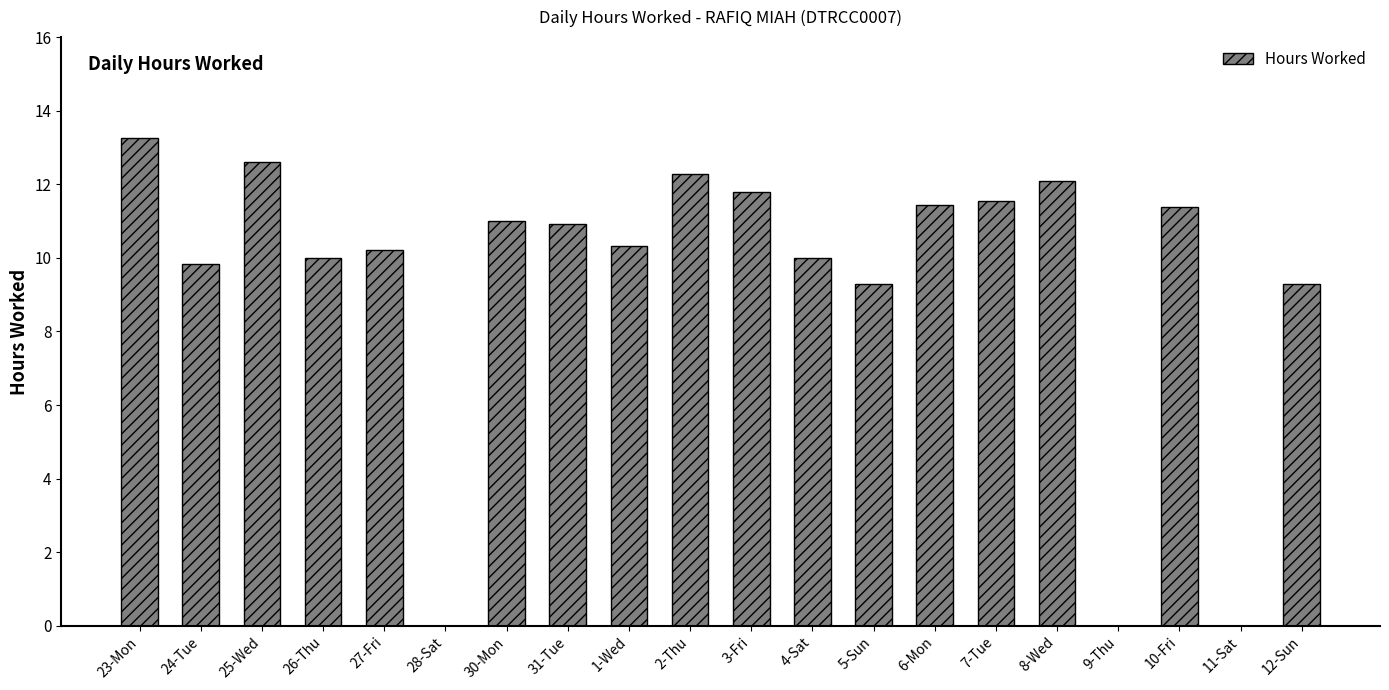

What is the difference between the values at 26-Thu and 27-Fri?

0.2